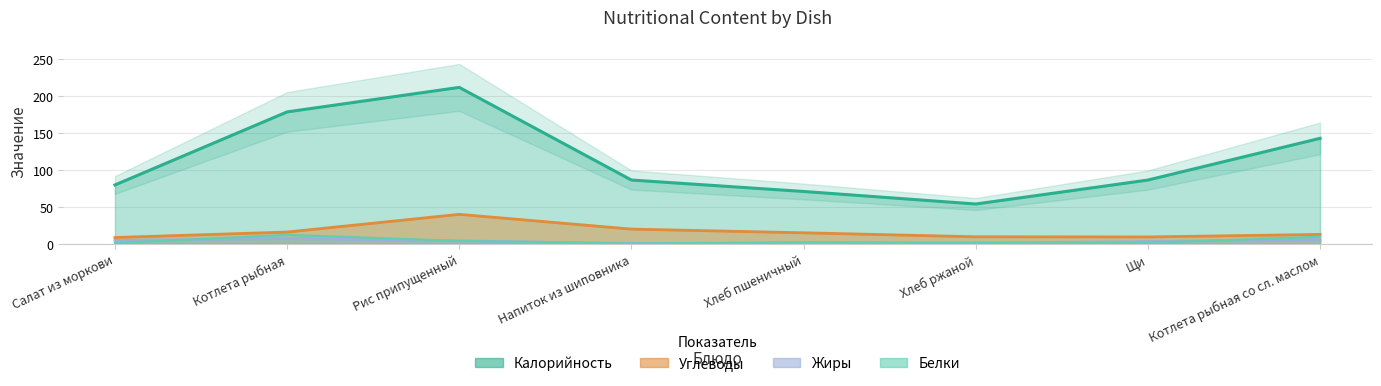

How many series are shown in this chart?

4